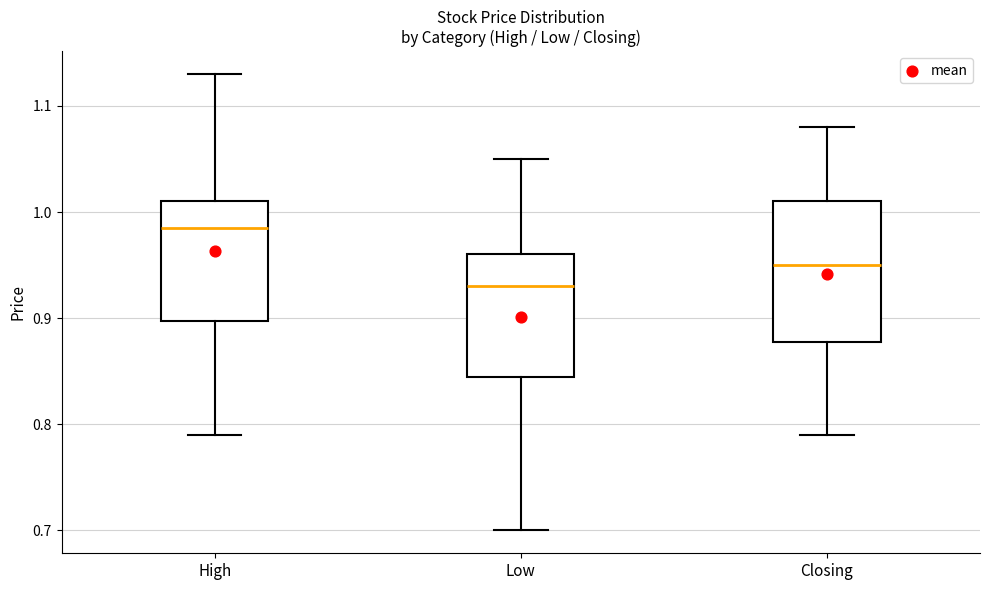

Comparing the boxes themselves (not the whiskers), which one is the tallest?

Closing